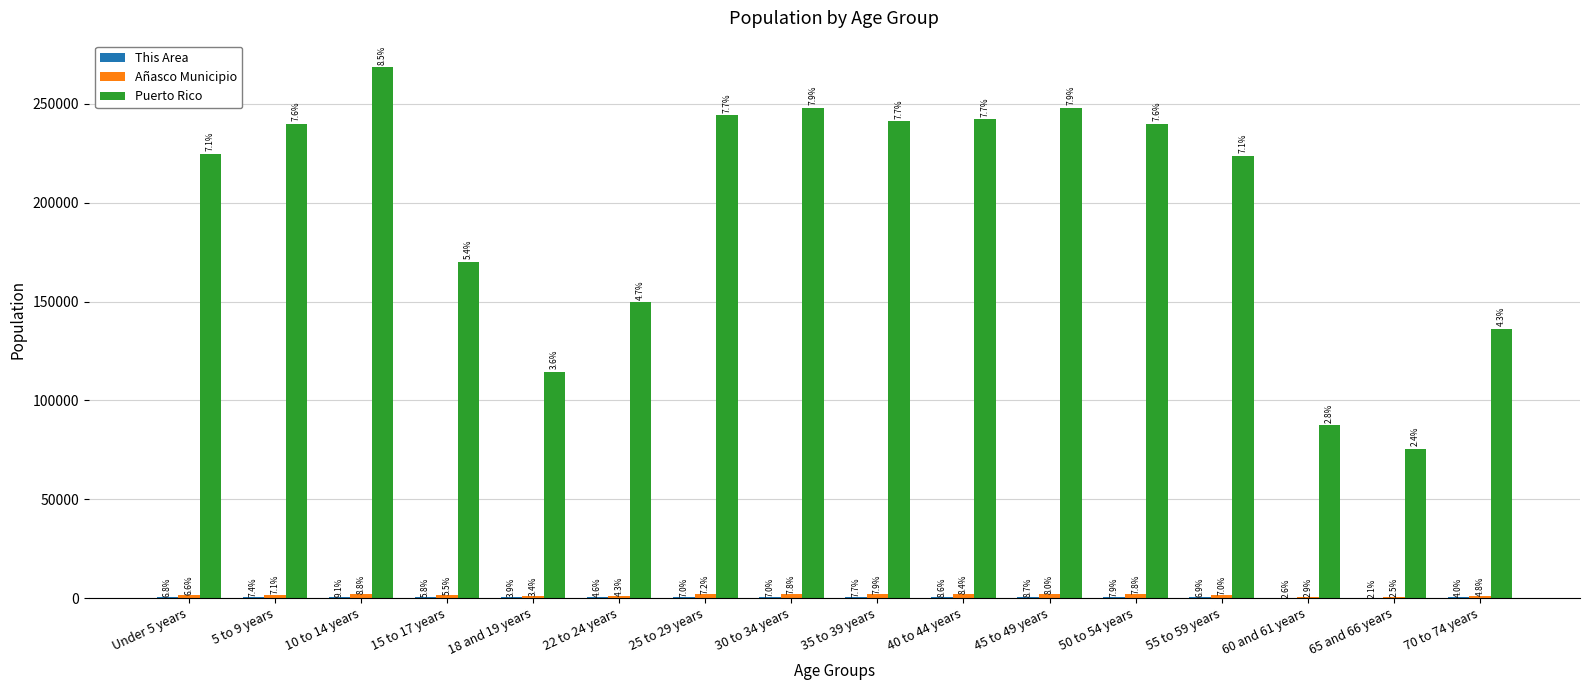

True or false: This Area has a value of 697 at 25 to 29 years.

False